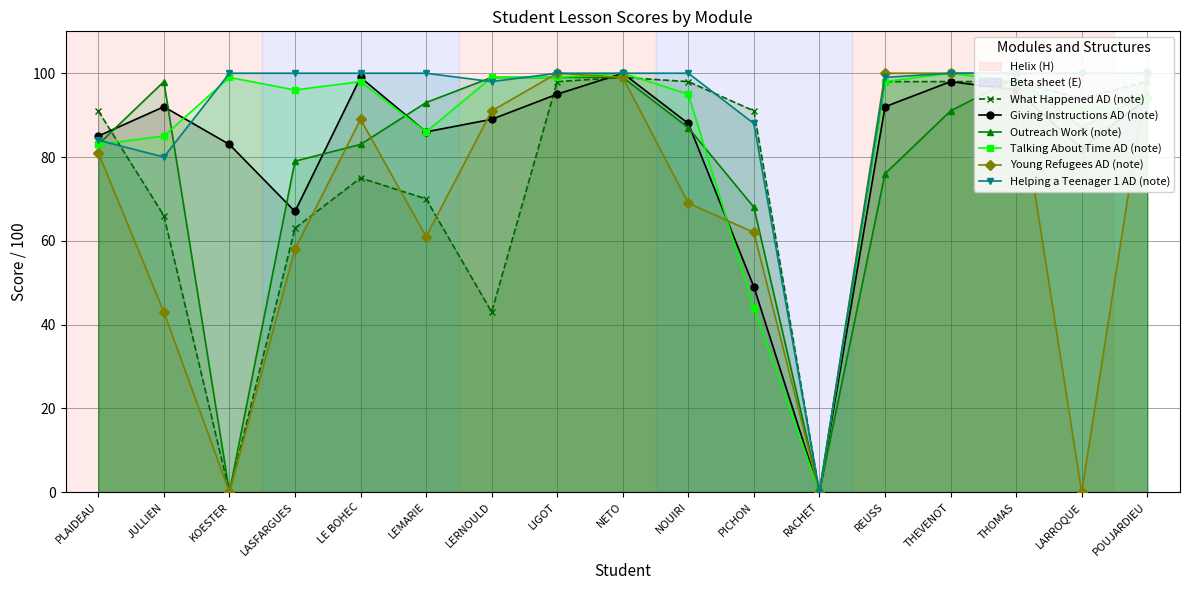

At which label is Helping a Teenager 1 AD (note) closest to 50?

JULLIEN